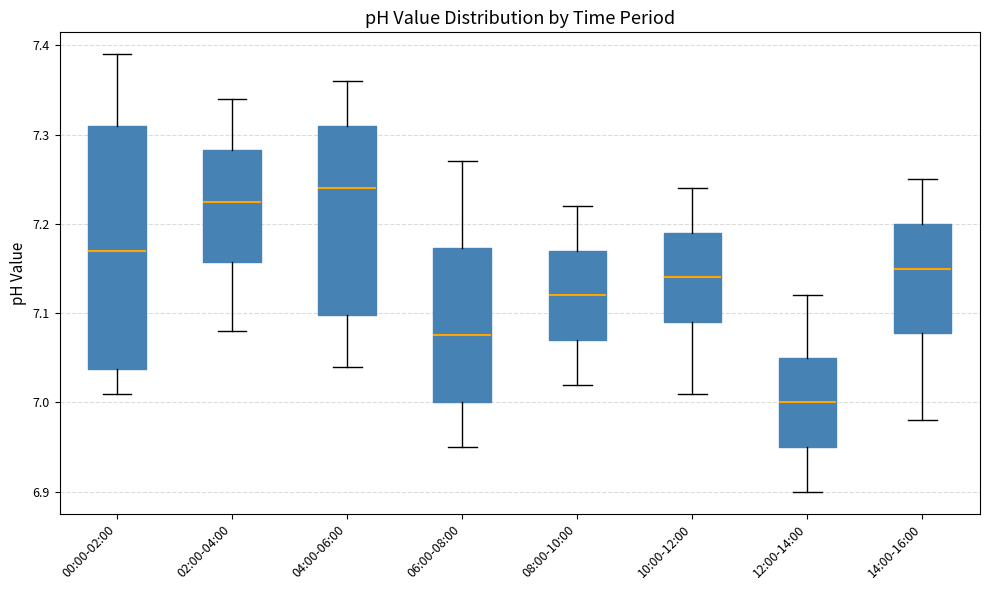

Which box has the highest median line?

04:00-06:00